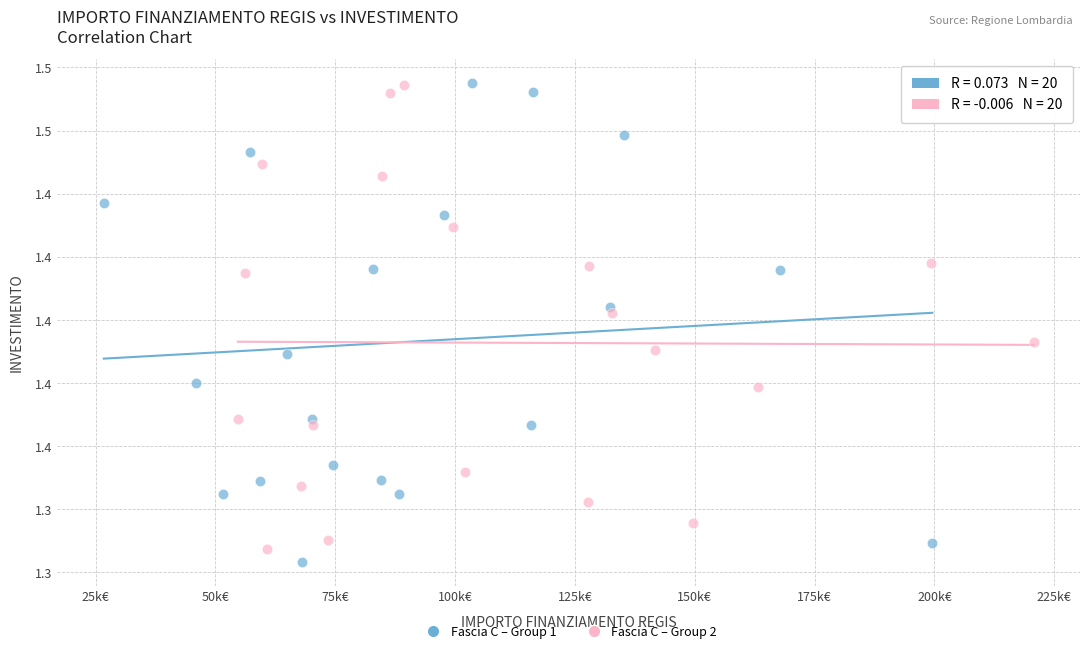

What are all the series names shown in the legend?

Fascia C – Group 1, Fascia C – Group 2